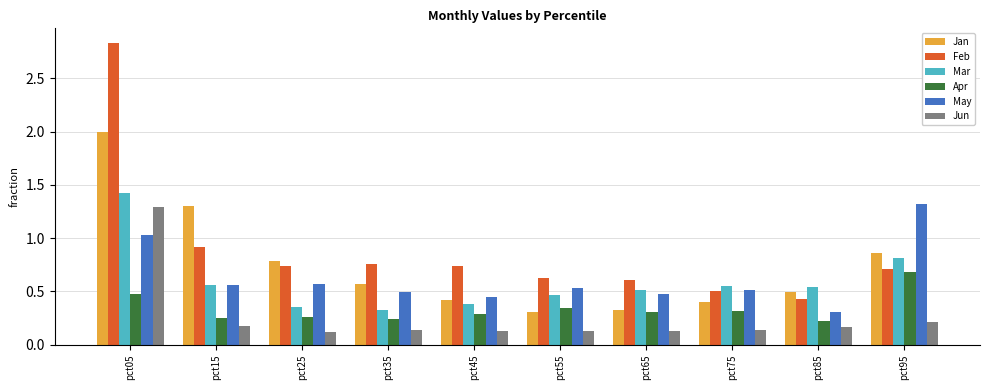

Which series has the widest spread of values?

Feb